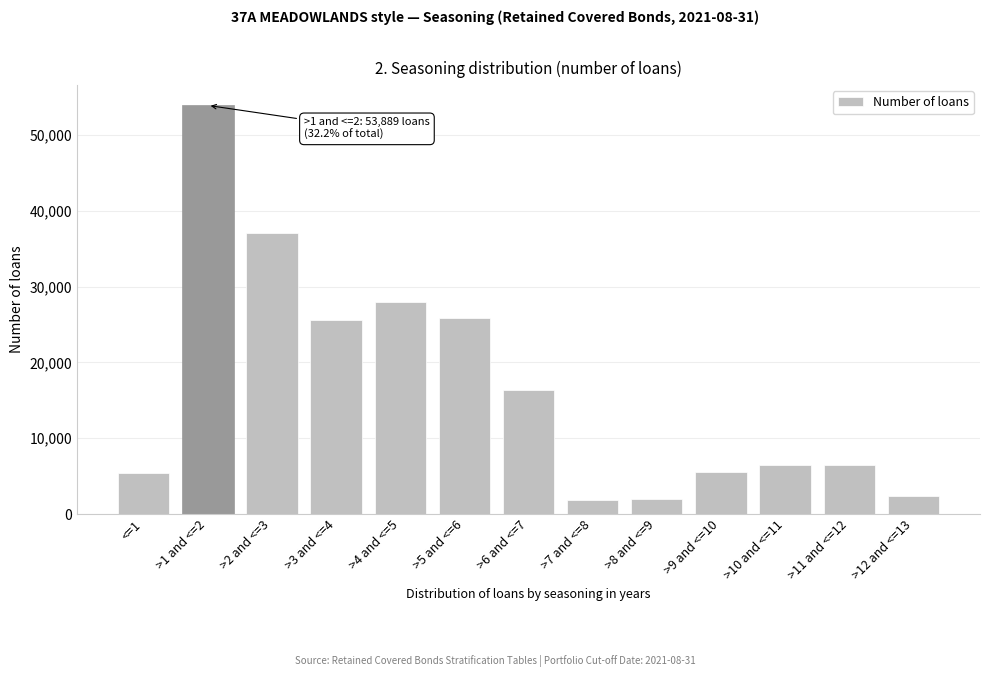

What is the change in value from >2 and <=3 to >12 and <=13?

-34653